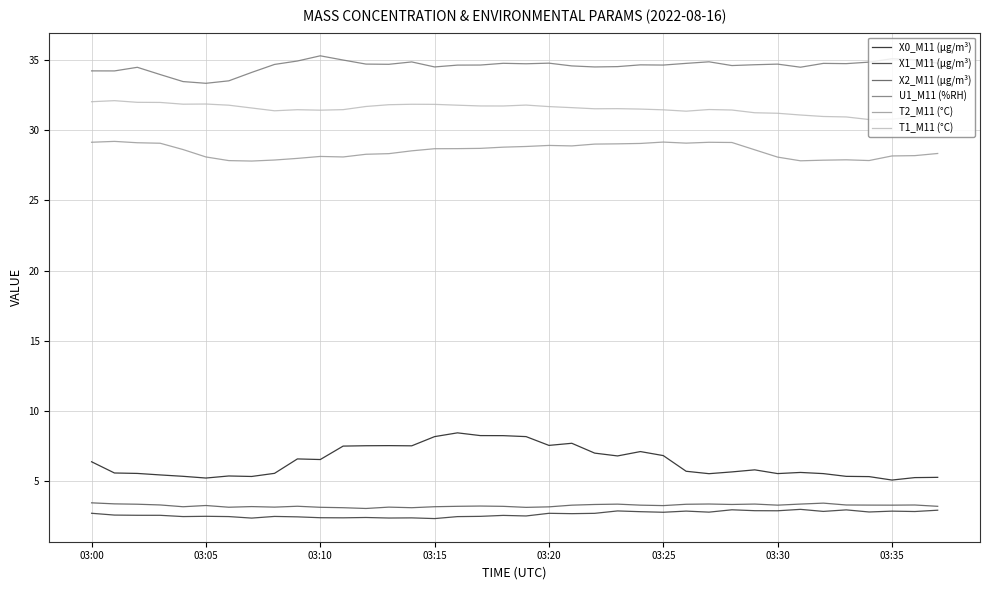

In T2_M11 (°C), how many points are lower than both neighbors (excluding endpoints)?

6